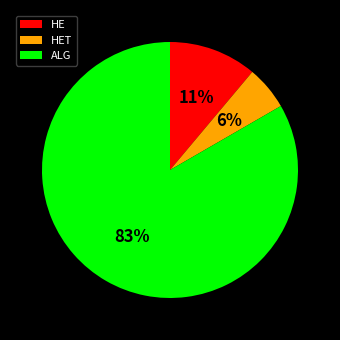

Rank the categories by value from lowest to highest.

HET, HE, ALG